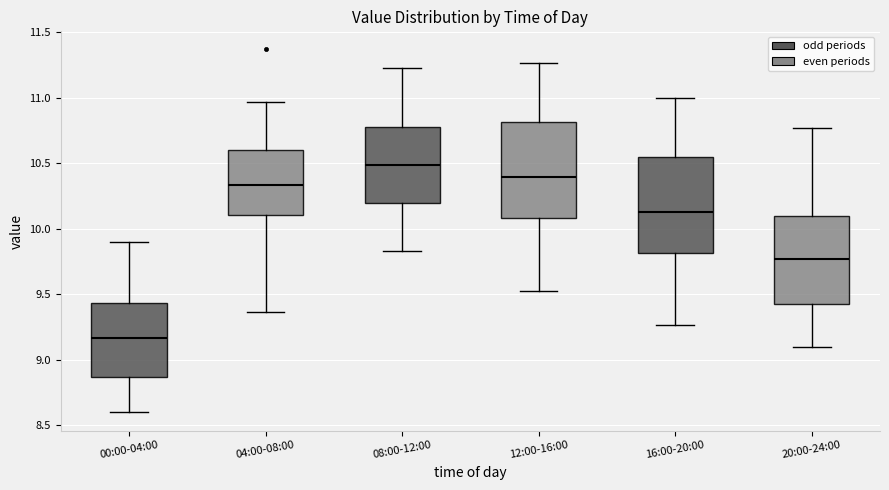

Reading left to right, read every box against the y-axis: the position of its median line, the range the box covers, and the ends of its whiskers. The values are not printed on the chart, so give them approximately, as read against the axis.

00:00-04:00: median 9.15, box 8.85 to 9.45, whiskers 8.60 to 9.90
04:00-08:00: median 10.35, box 10.10 to 10.60, whiskers 9.35 to 10.95
08:00-12:00: median 10.50, box 10.20 to 10.80, whiskers 9.85 to 11.25
12:00-16:00: median 10.40, box 10.10 to 10.80, whiskers 9.55 to 11.25
16:00-20:00: median 10.15, box 9.80 to 10.55, whiskers 9.25 to 11.00
20:00-24:00: median 9.75, box 9.45 to 10.10, whiskers 9.10 to 10.75